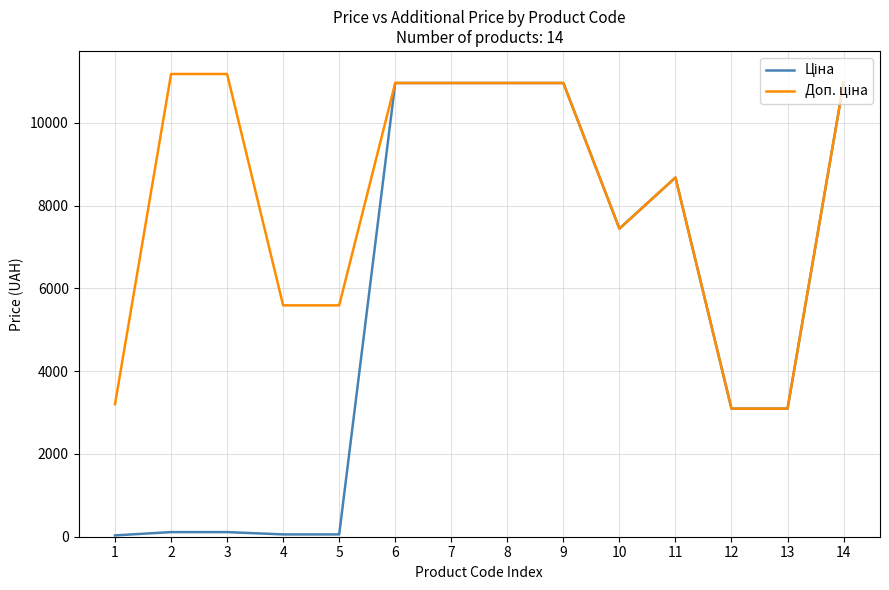

What is the total value across all series at 3?

11293.8